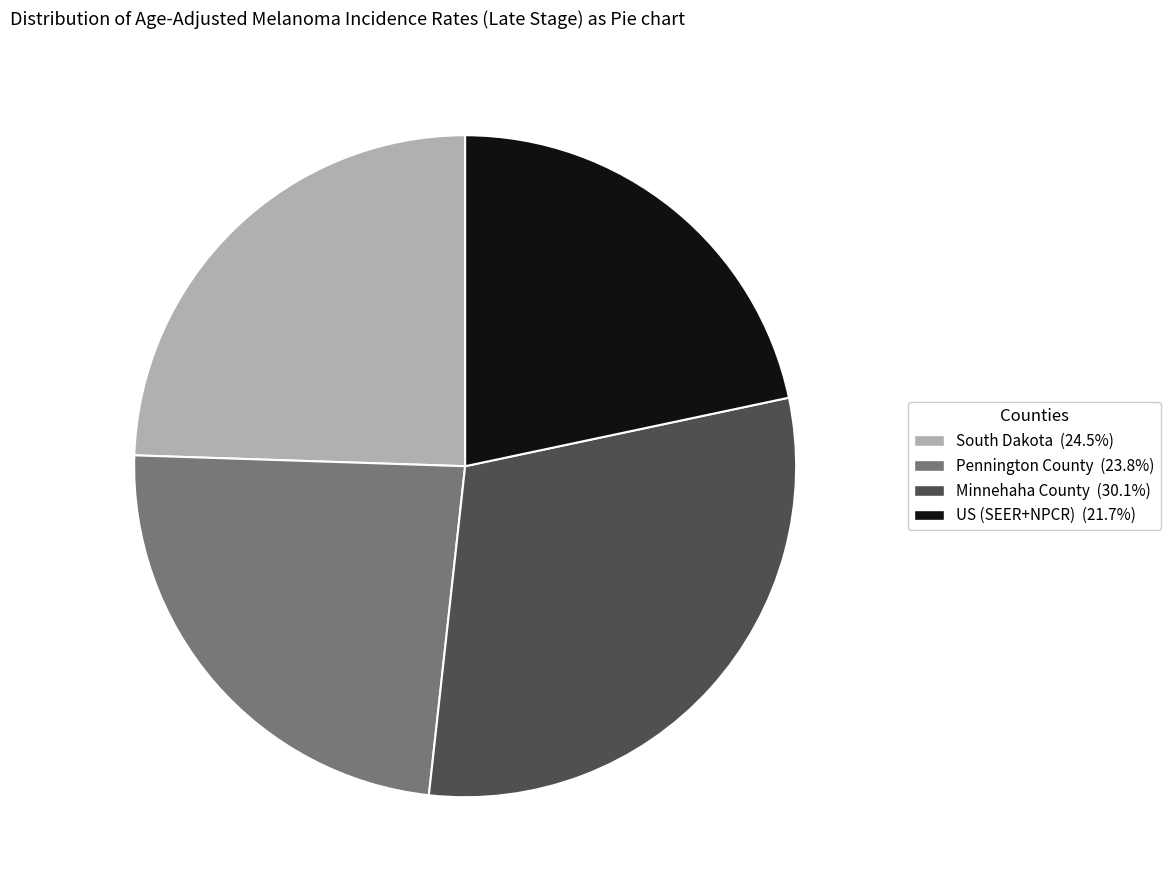

Does any single category account for the majority?

No